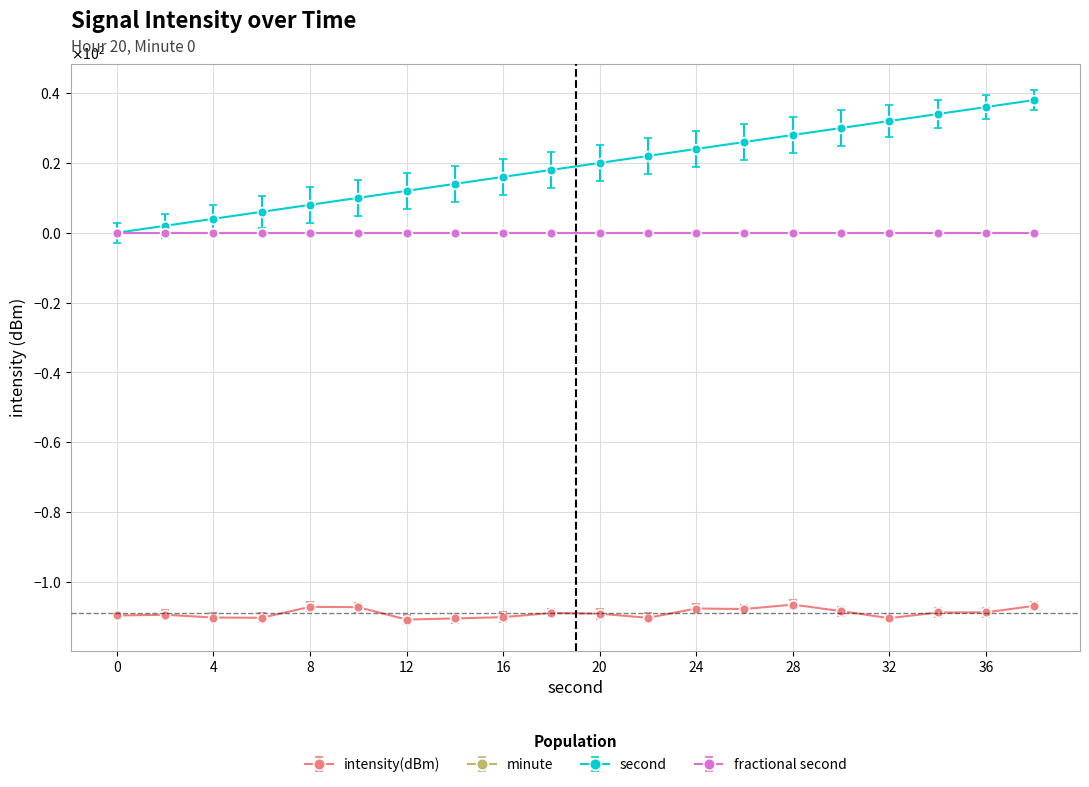

True or false: second and intensity(dBm) intersect in this chart.

False